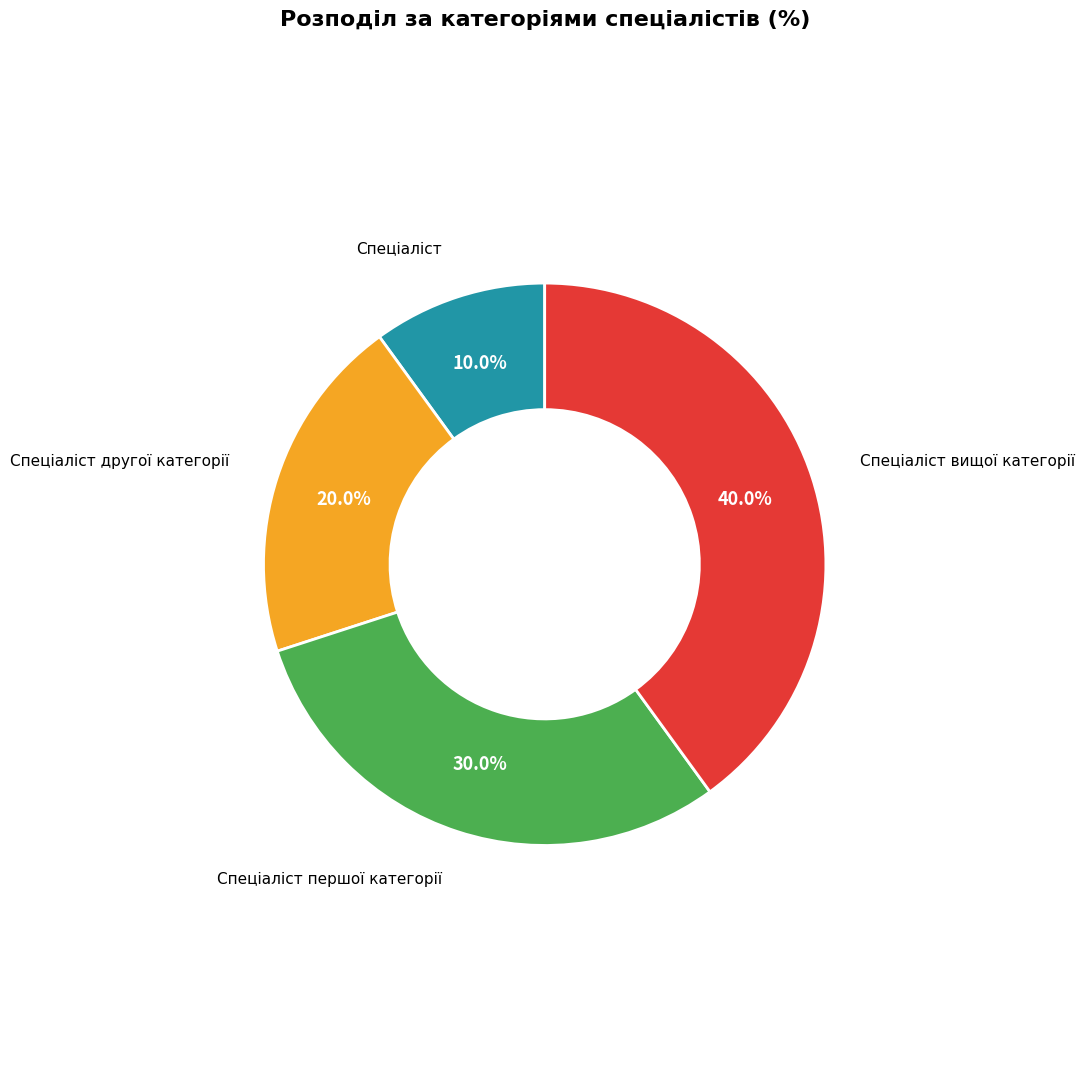

What percentage is the Спеціаліст першої категорії slice, to the nearest percent?

30%